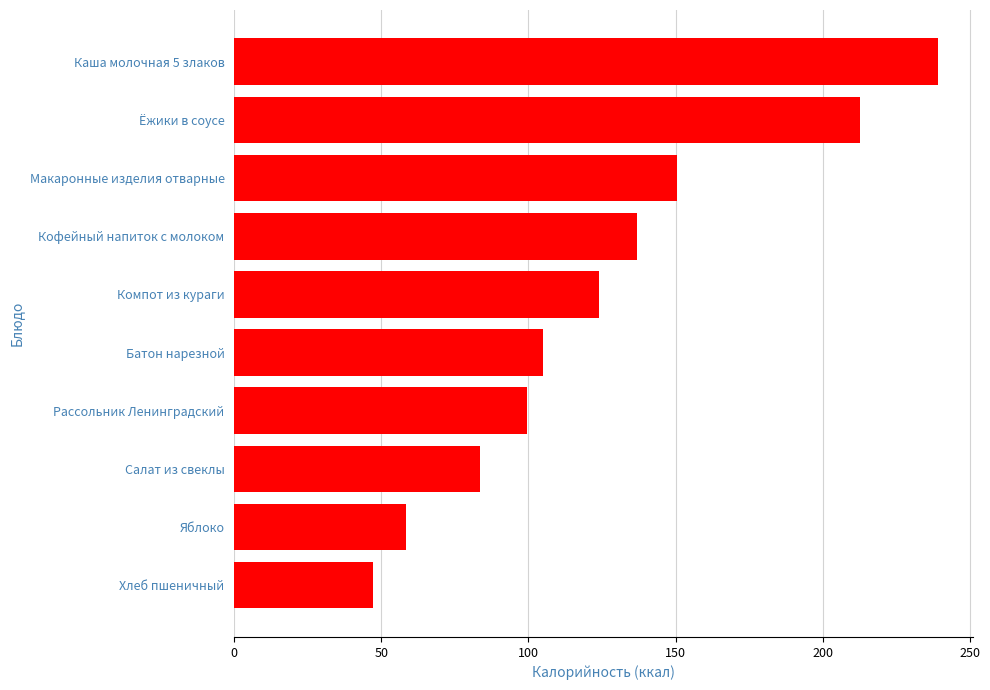

What is the smallest value displayed?

47.0